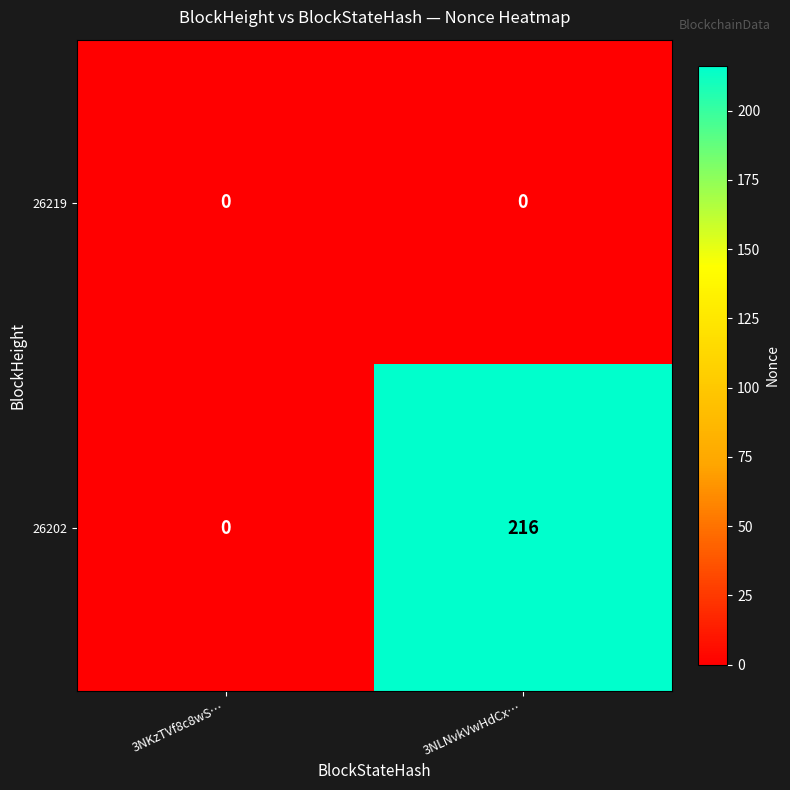

The 26219 series shows 0 at 3NLNvkVwHdCx…. True or false?

True